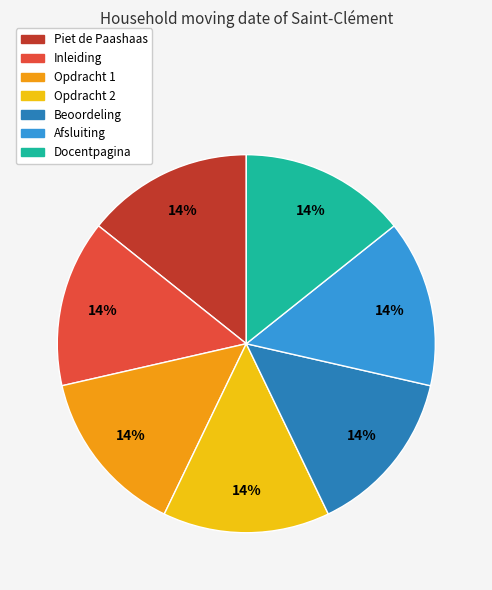

Does Inleiding represent more than half of the total?

No